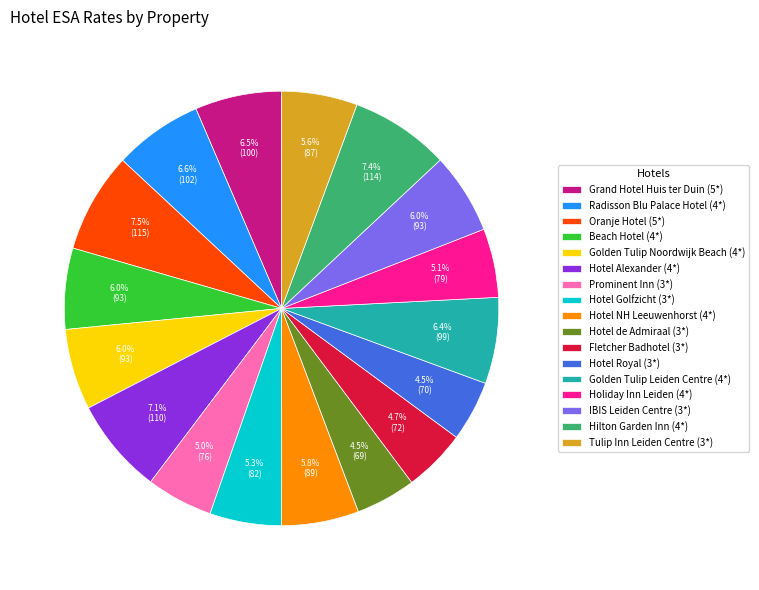

What is the ratio of the value at IBIS Leiden Centre (3*) to the value at Beach Hotel (4*)?

1.0